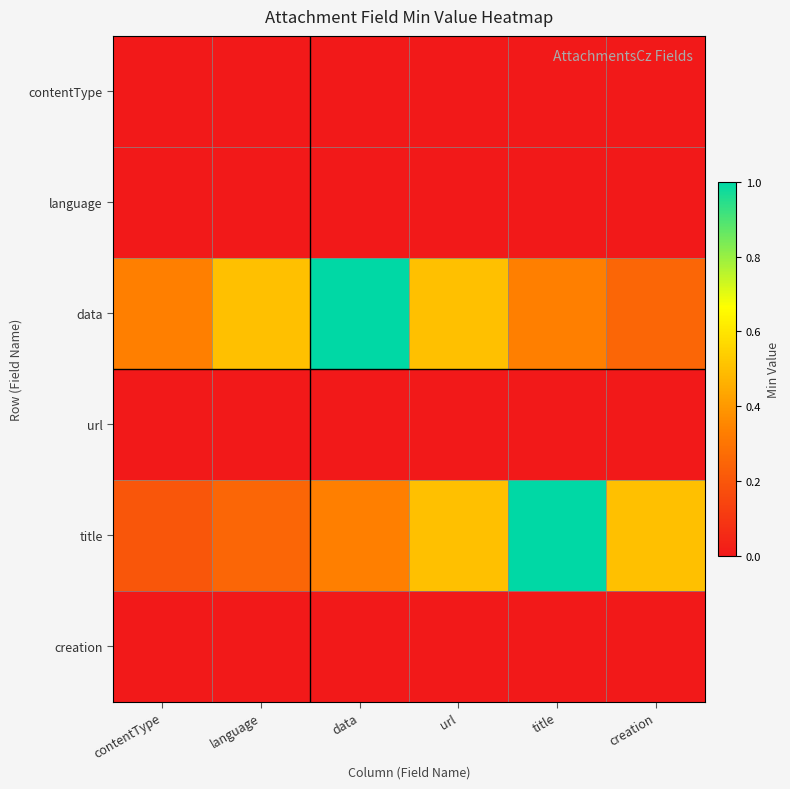

Which has a higher value, language or url?

language